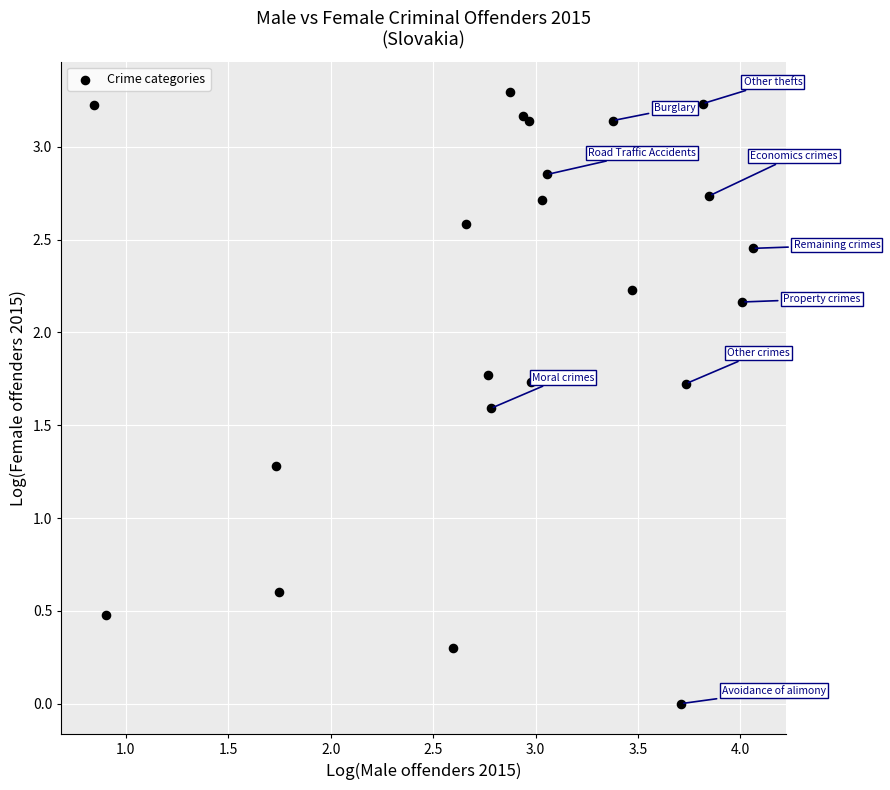

What Y value in the scatter plot is closest to 1?

1.3